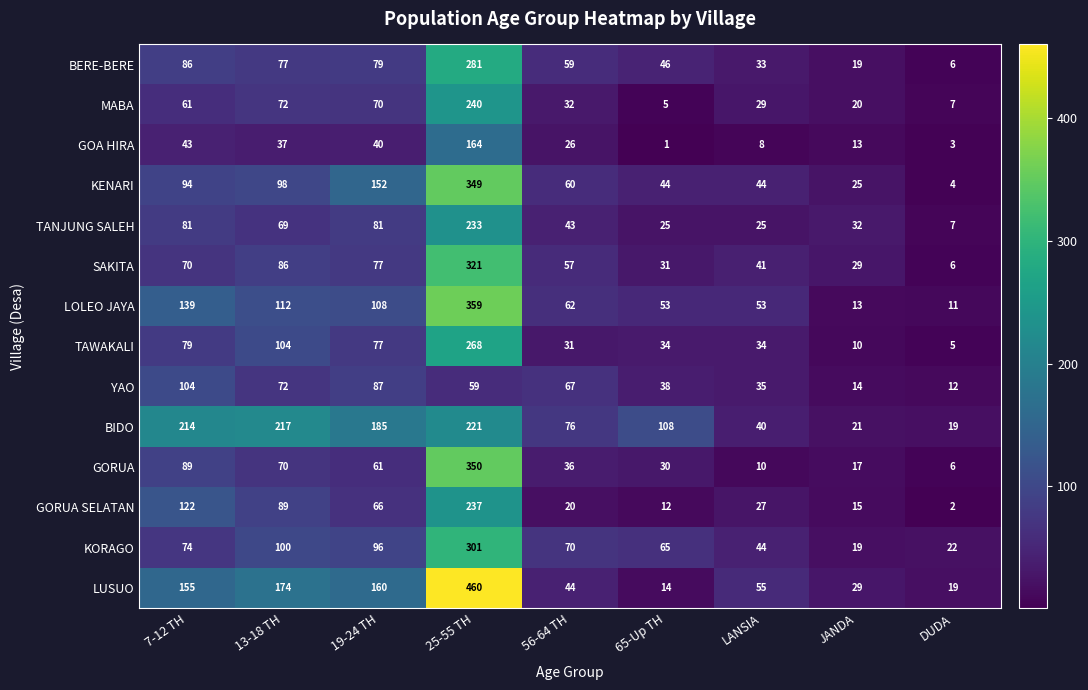

True or false: GORUA SELATAN has a value of 17 at 65-Up TH.

False